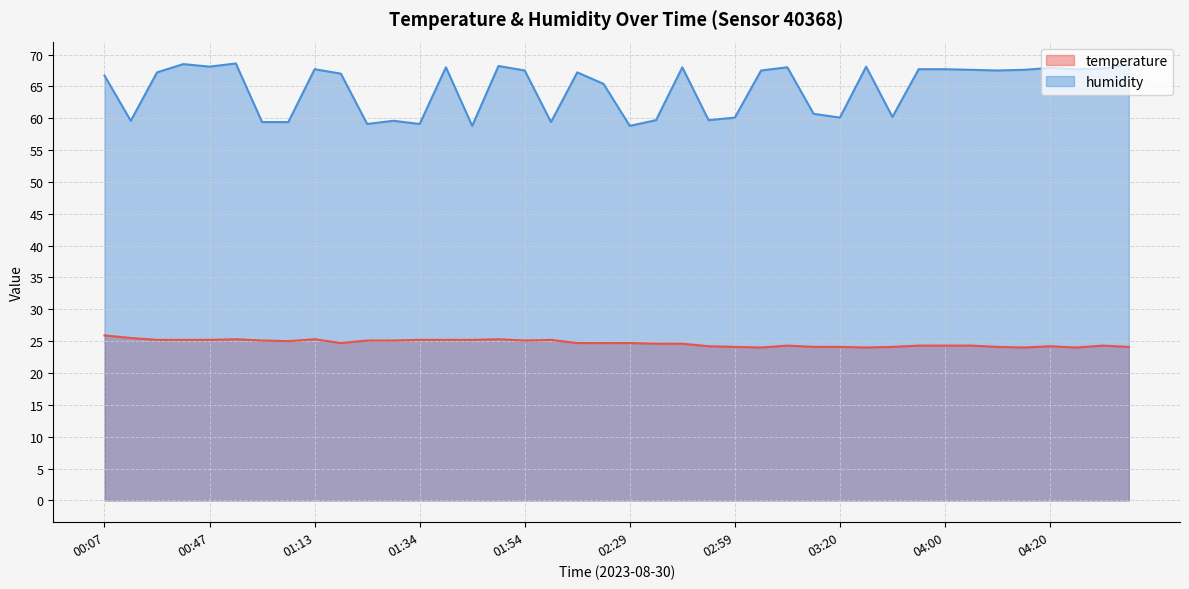

True or false: temperature has a value of 40.1 at 01:28.

False